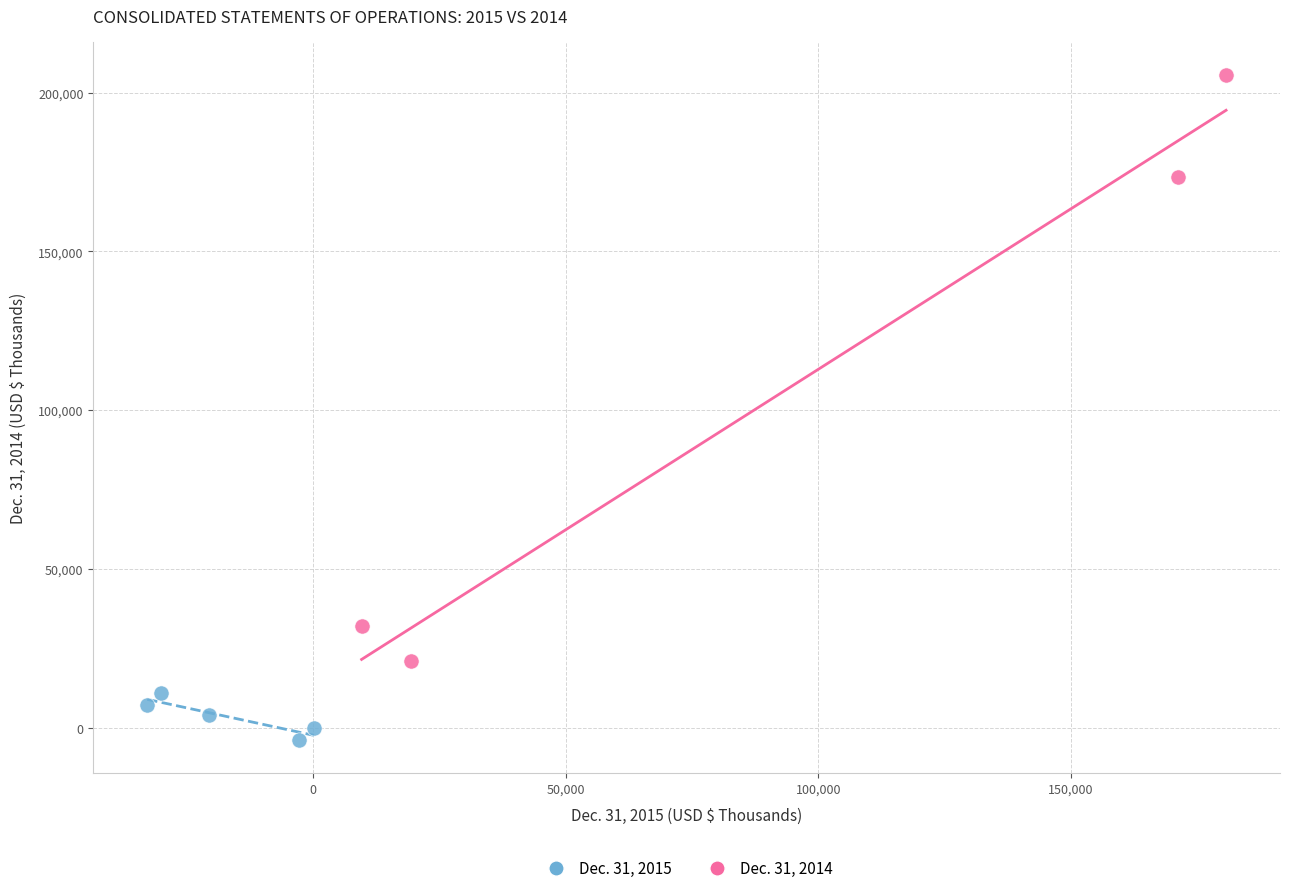

Which series has the widest spread of Y values?

Dec. 31, 2014